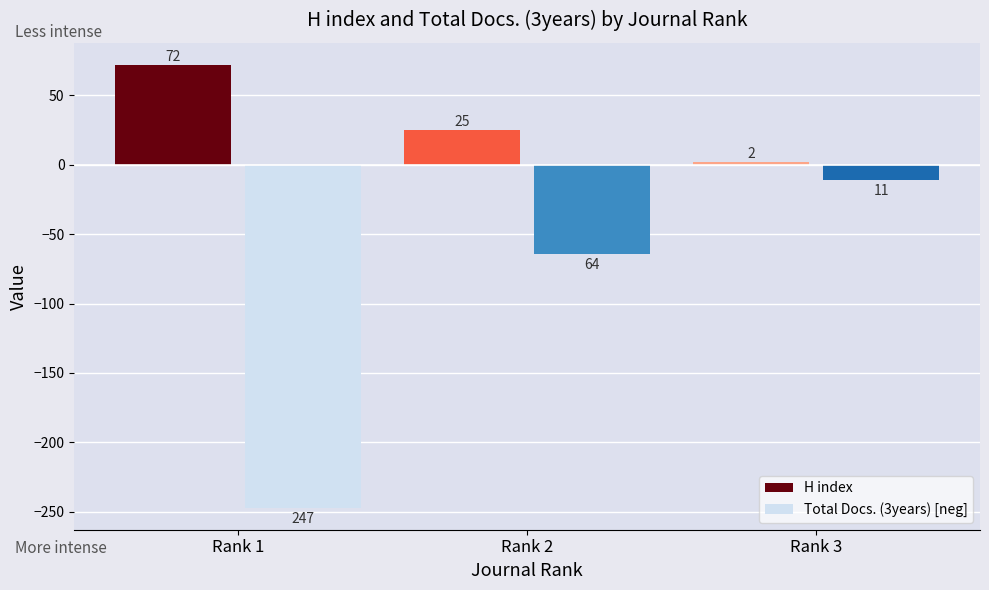

What is the sum of all Total Docs. (3years) [neg] values?

-322